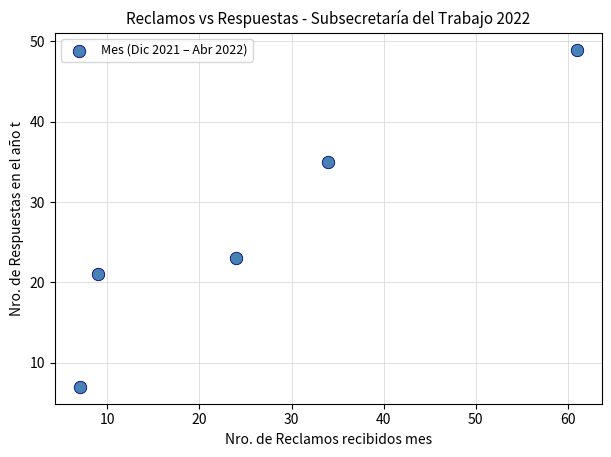

What is the range of Y values (max minus min)?

42